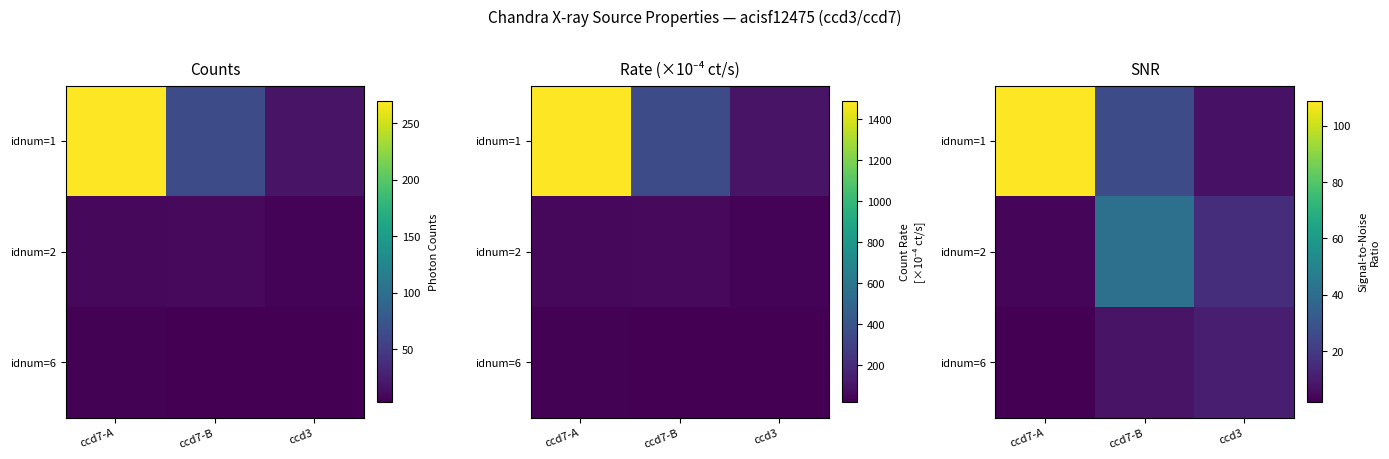

At which label does idnum=1 reach its minimum?

ccd3